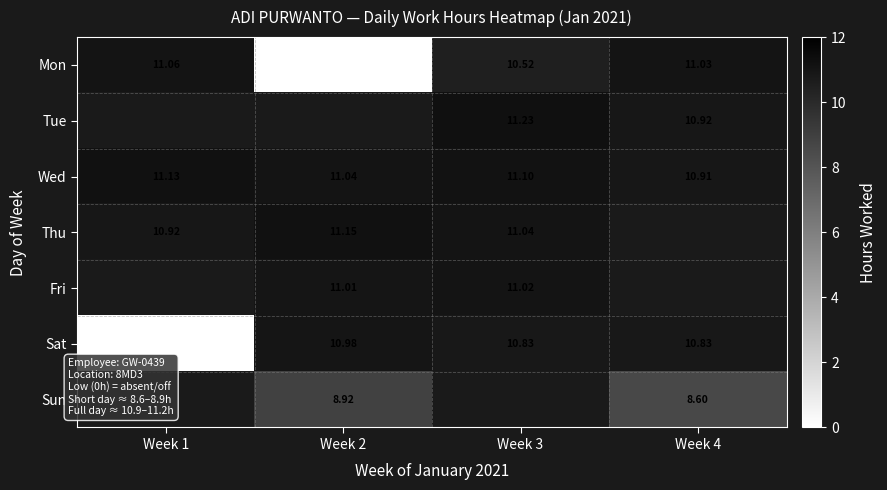

Count the number of categories in the chart.

4